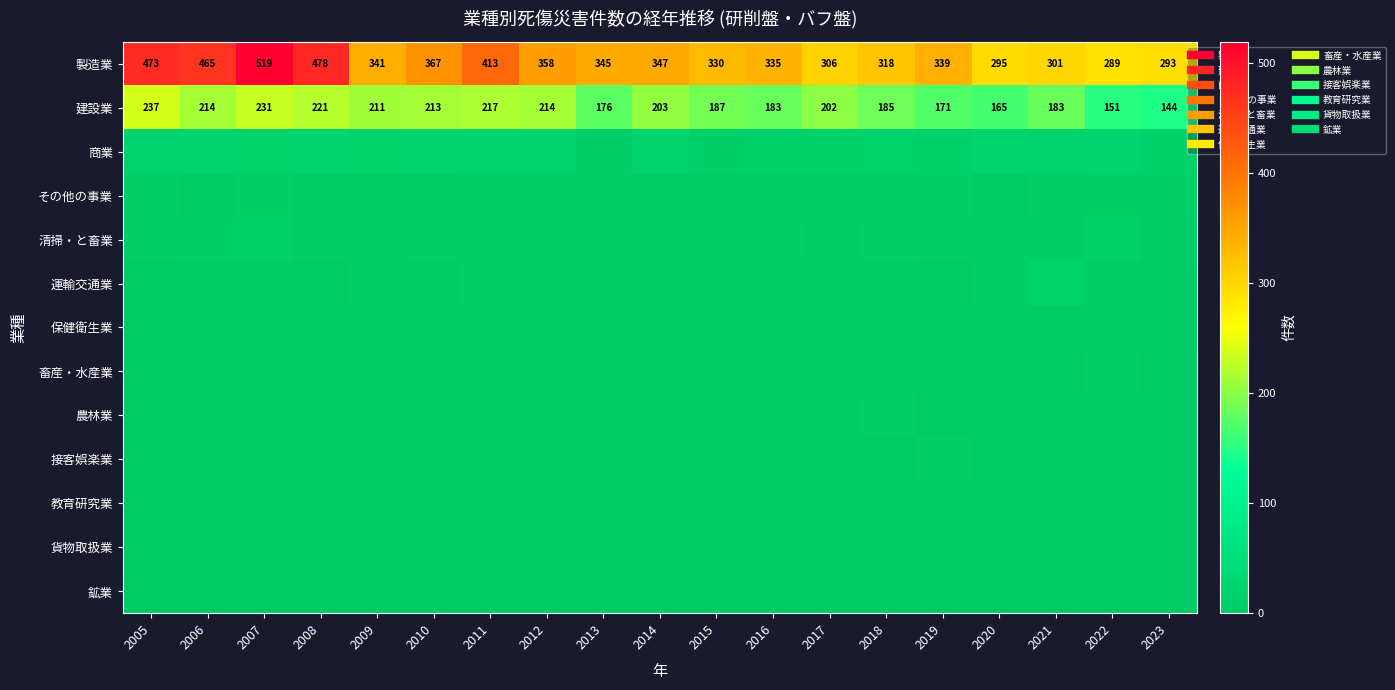

Rank the categories by 接客娯楽業 value from lowest to highest.

2009, 2005, 2007, 2013, 2017, 2018, 2023, 2008, 2011, 2012, 2016, 2020, 2022, 2006, 2014, 2010, 2015, 2021, 2019